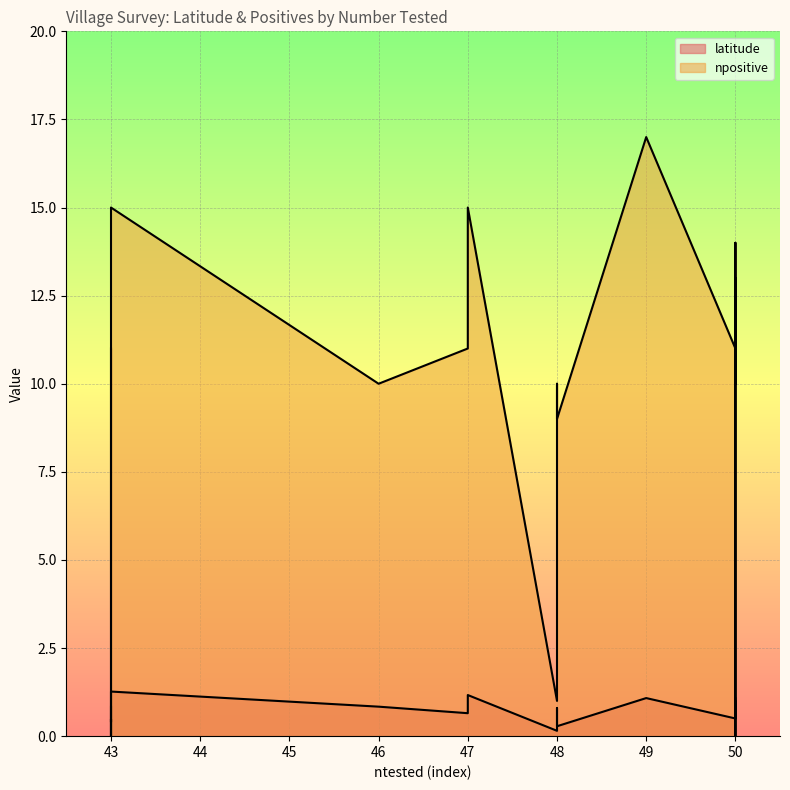

Which series changed the most between 50 and 50?

npositive